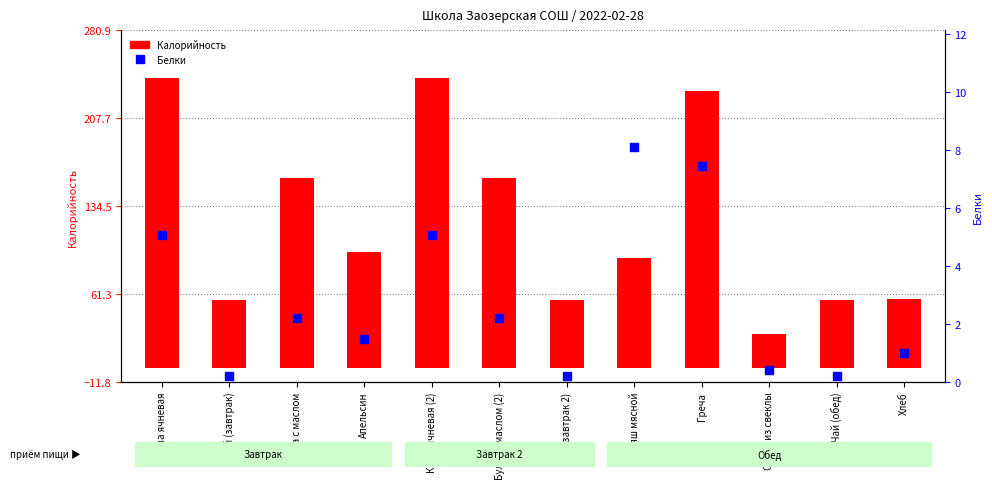

At which category is the sum across all series the highest?

Каша ячневая